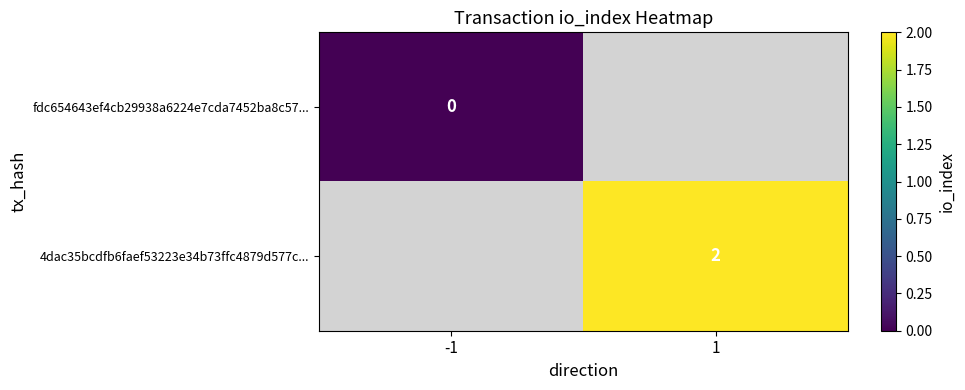

Is the value of 4dac35bcdfb6faef53223e34b73ffc4879d577c... at 1 greater than the value of fdc654643ef4cb29938a6224e7cda7452ba8c57... at -1?

Yes